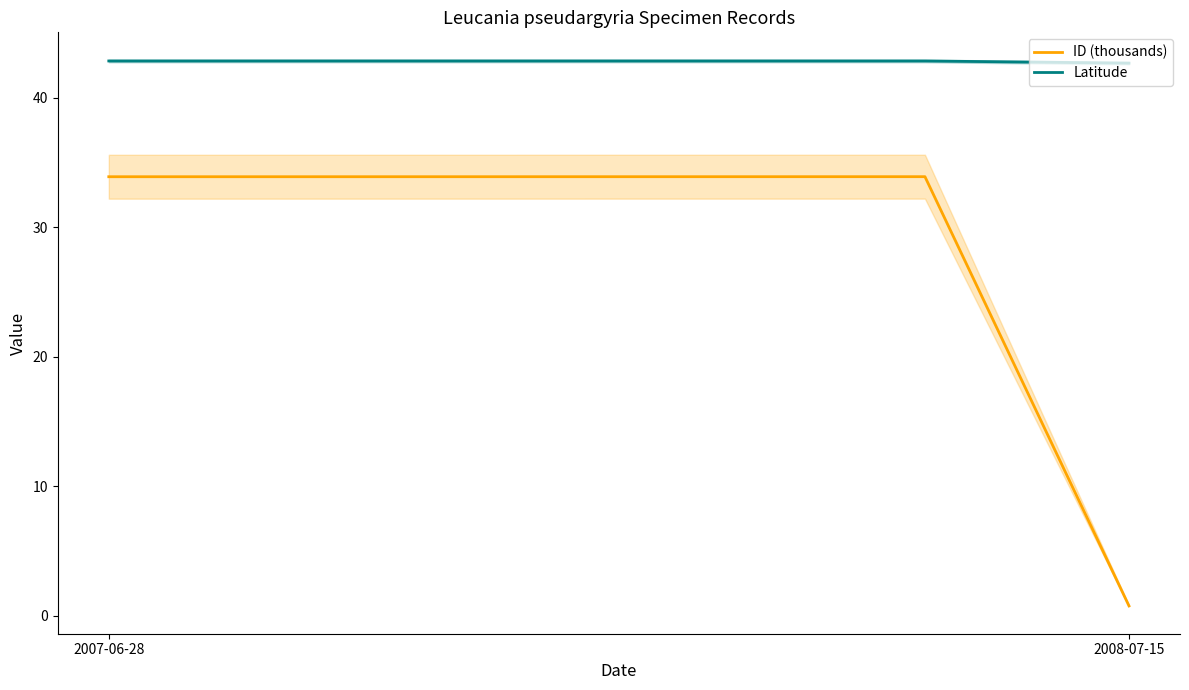

What is the highest value of the ID (thousands) series?

33.9